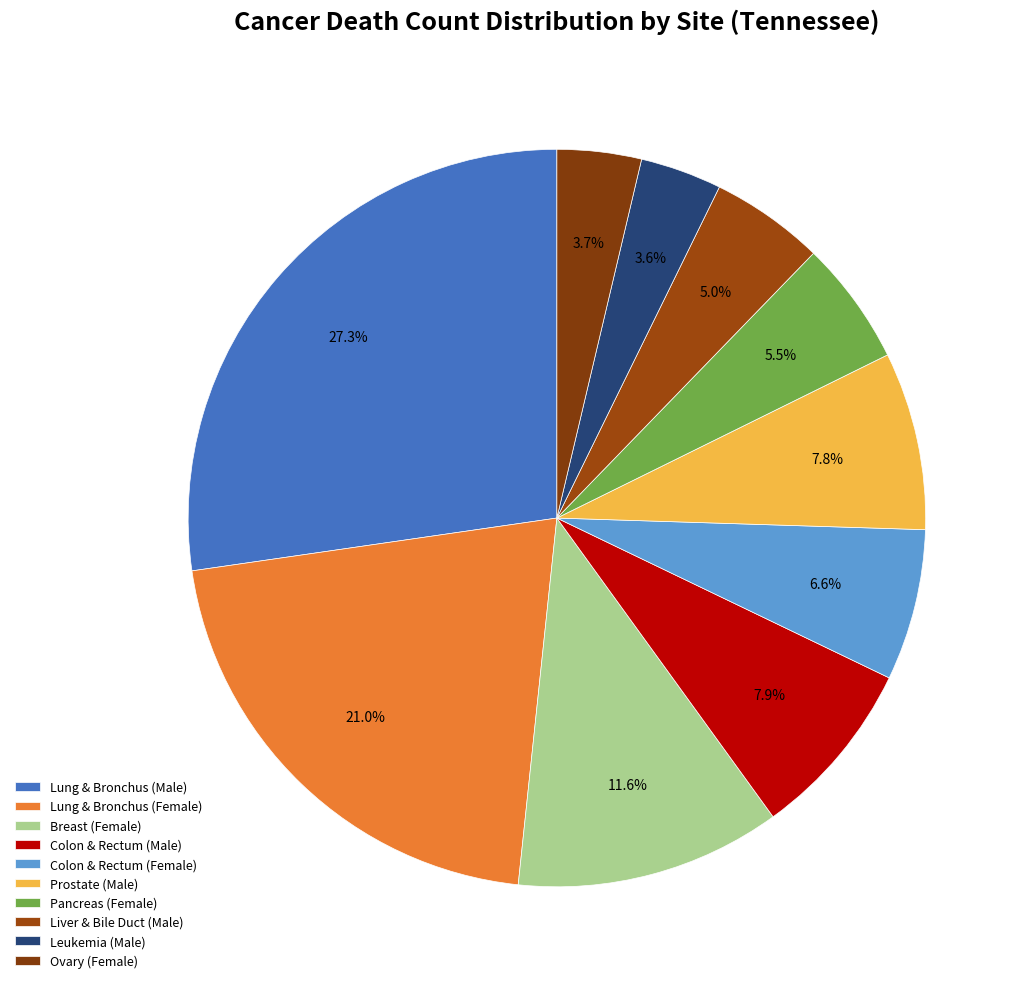

Which slice is the largest?

Lung & Bronchus (Male)